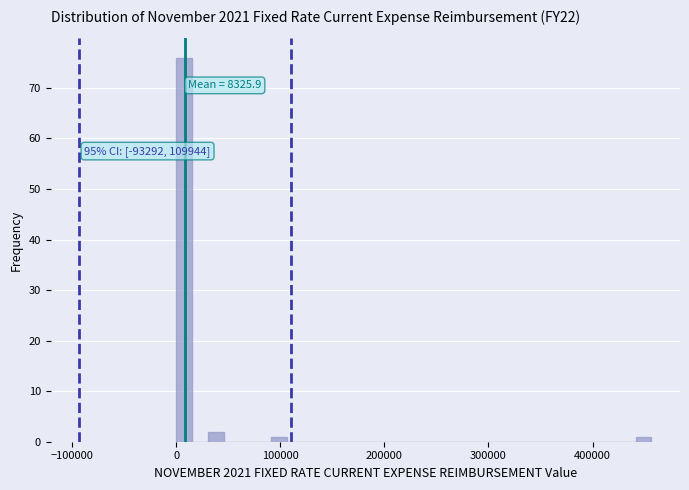

Around what value on the x-axis is the tallest bar? Give the approximate position of its centre, as read against the axis.

10000